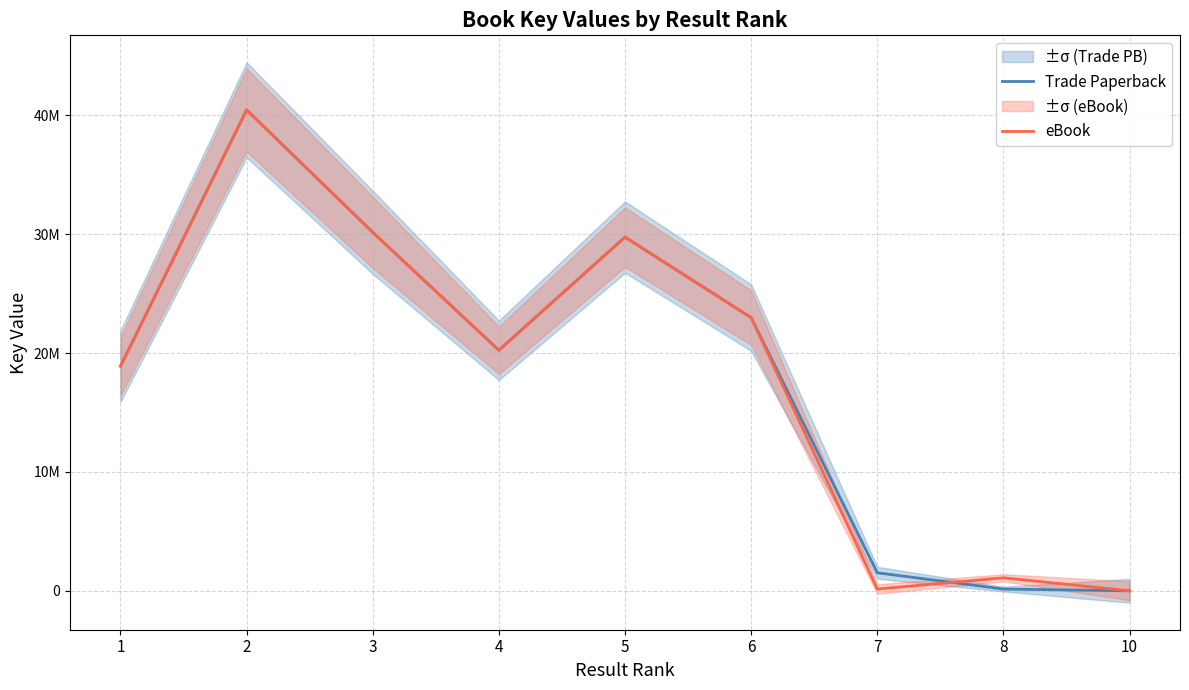

Does the chart display data point markers on the line(s)?

No